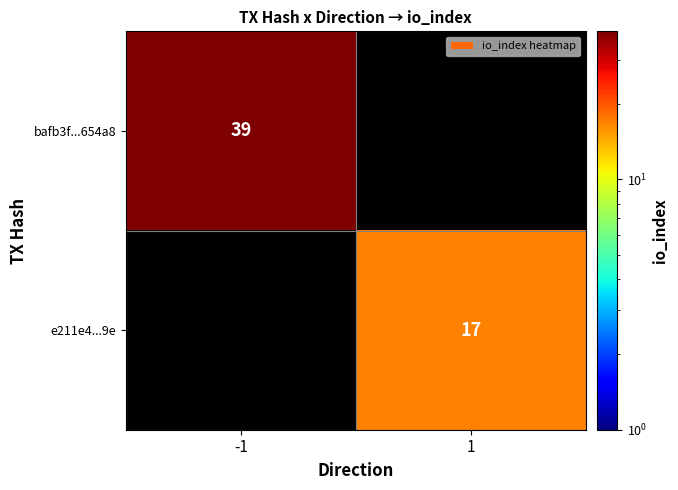

Is it true that bafb3f...654a8 equals 17 at -1?

False